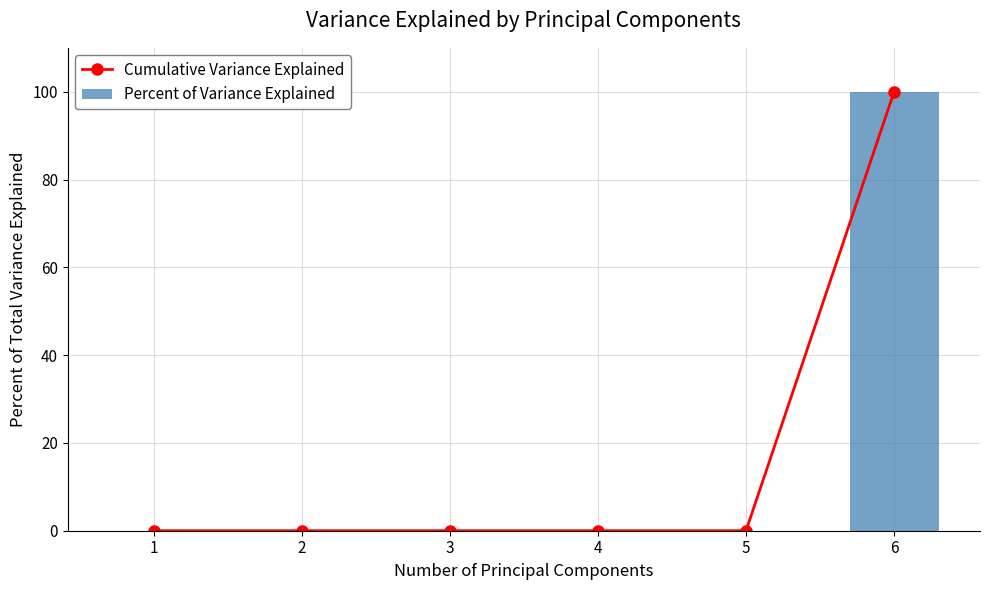

The Cumulative Variance Explained series shows 178.2 at 6. True or false?

False